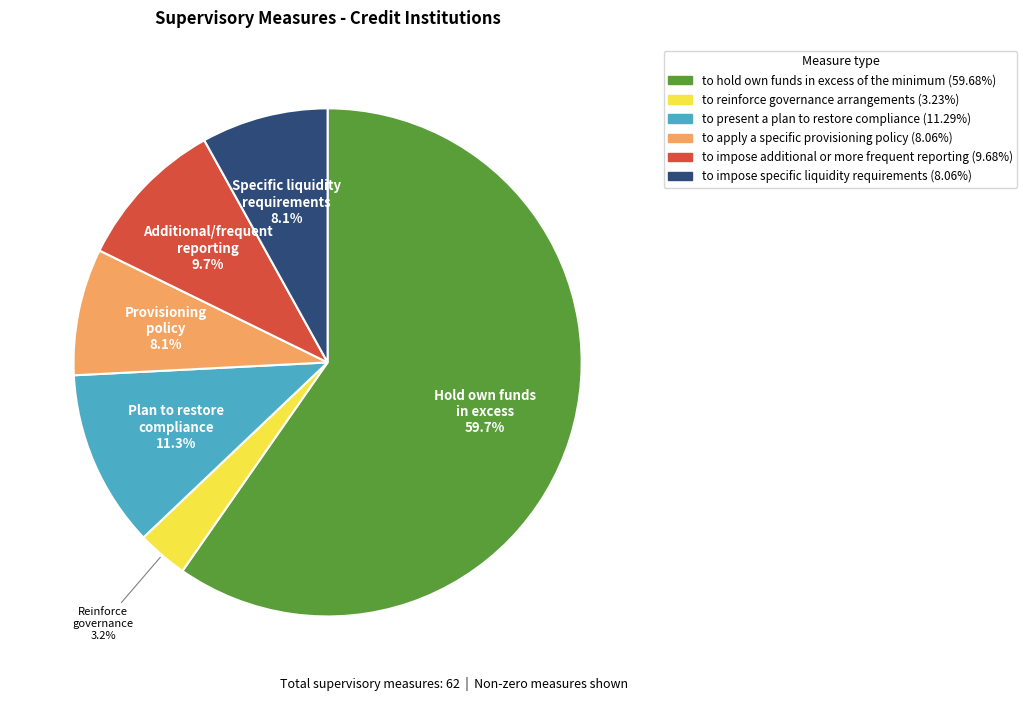

To the nearest percent, what is the difference between the largest and smallest slice percentages?

56%